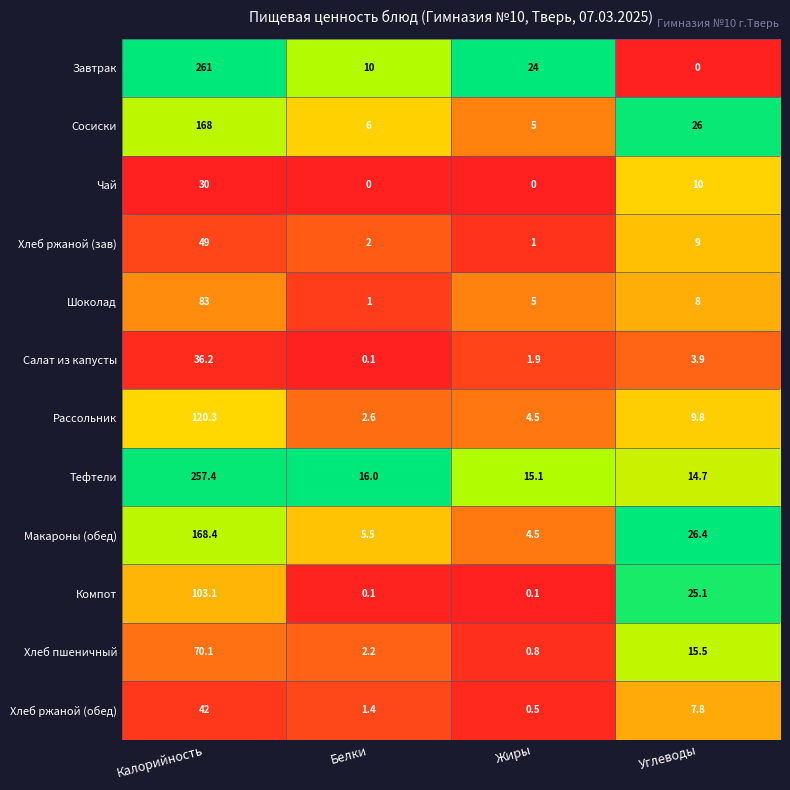

What is the spread (max minus min) of values at Углеводы?

26.4